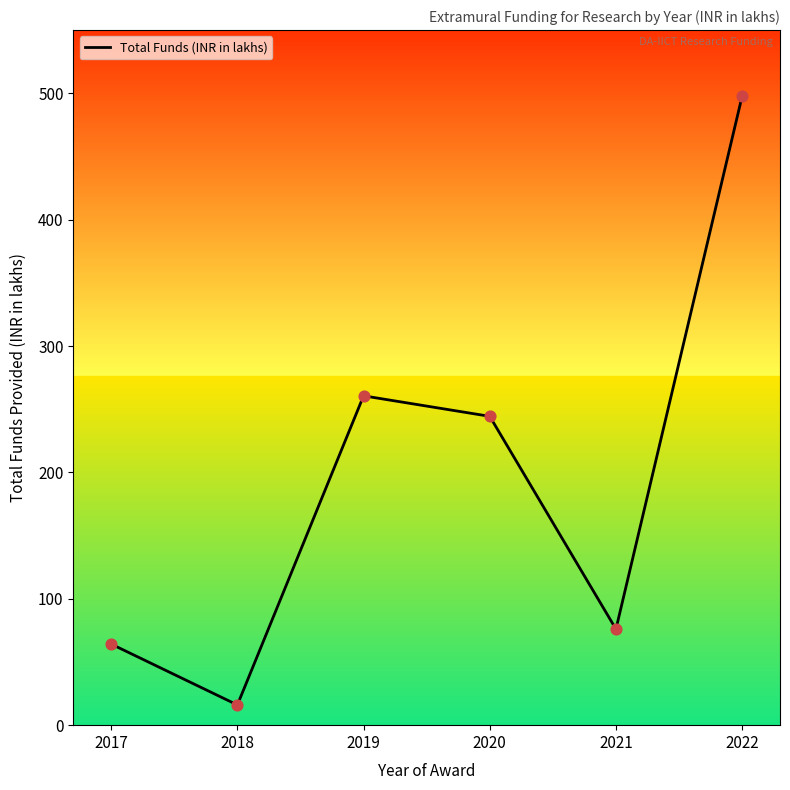

What is the ratio of the value at 2017 to the value at 2020?

0.3